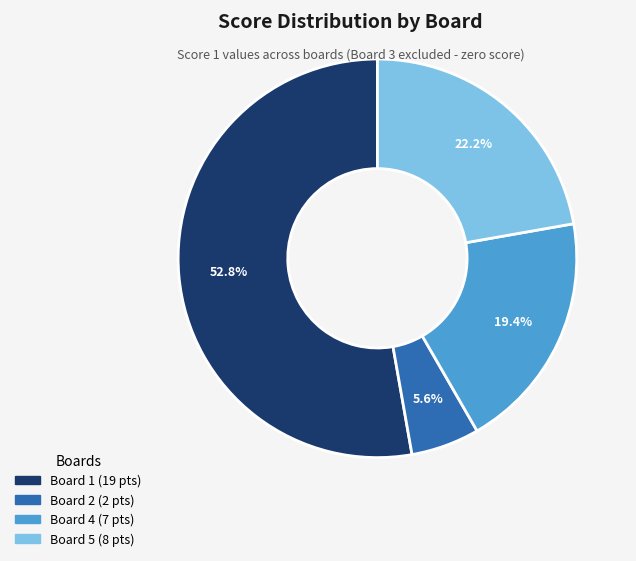

Which has a higher value, Board 4 or Board 1?

Board 1